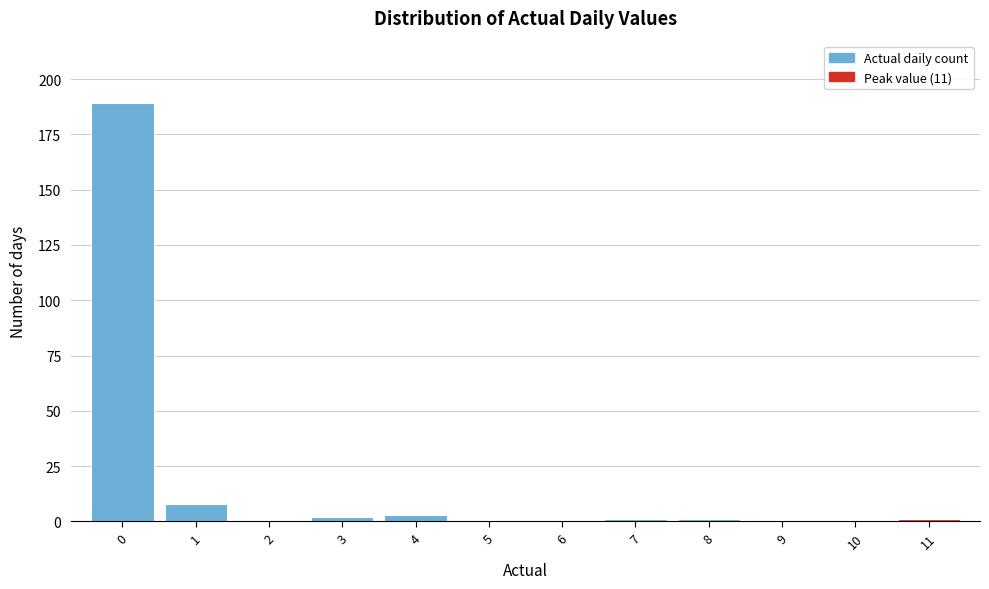

Reading left to right, transcribe this chart: for each bar, give the range it covers on the x-axis and its height. The values are not printed on the chart, so give them approximately, as read against the axis.

-0.5 to 0.5: 190
0.5 to 1.5: 10
1.5 to 2.5: 0
2.5 to 3.5: under 5
3.5 to 4.5: under 5
4.5 to 5.5: 0
5.5 to 6.5: 0
6.5 to 7.5: under 5
7.5 to 8.5: under 5
8.5 to 9.5: 0
9.5 to 10.5: 0
10.5 to 11.5: under 5